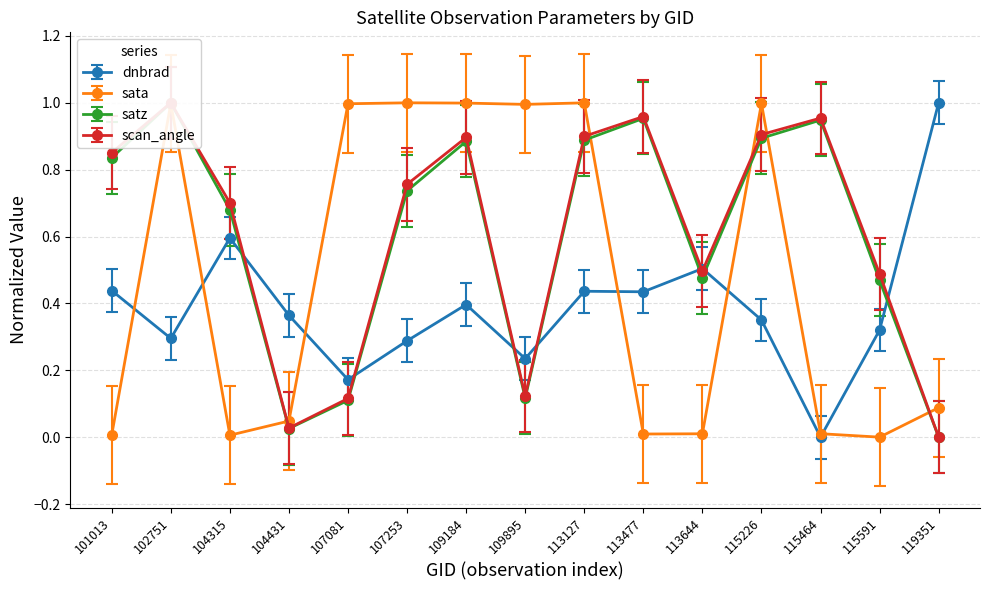

Which series has the largest total across all categories?

scan_angle